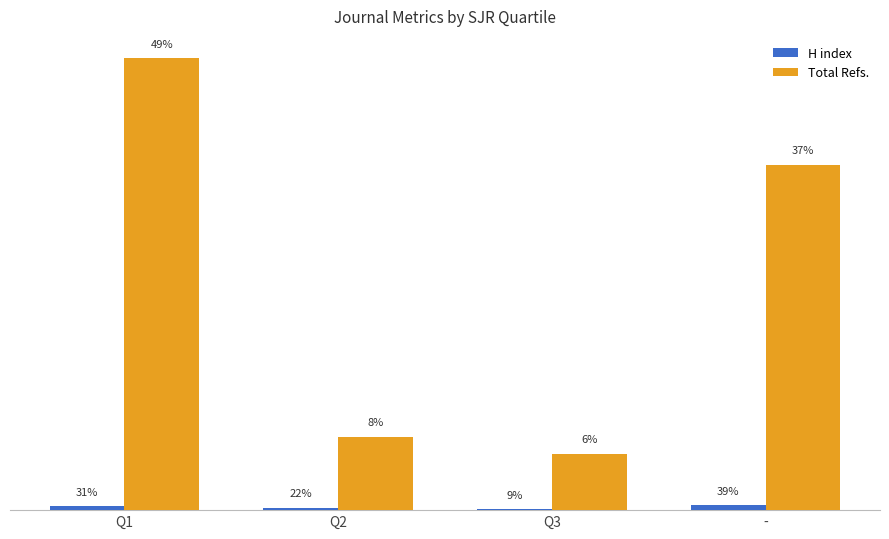

Are the bars horizontal?

No